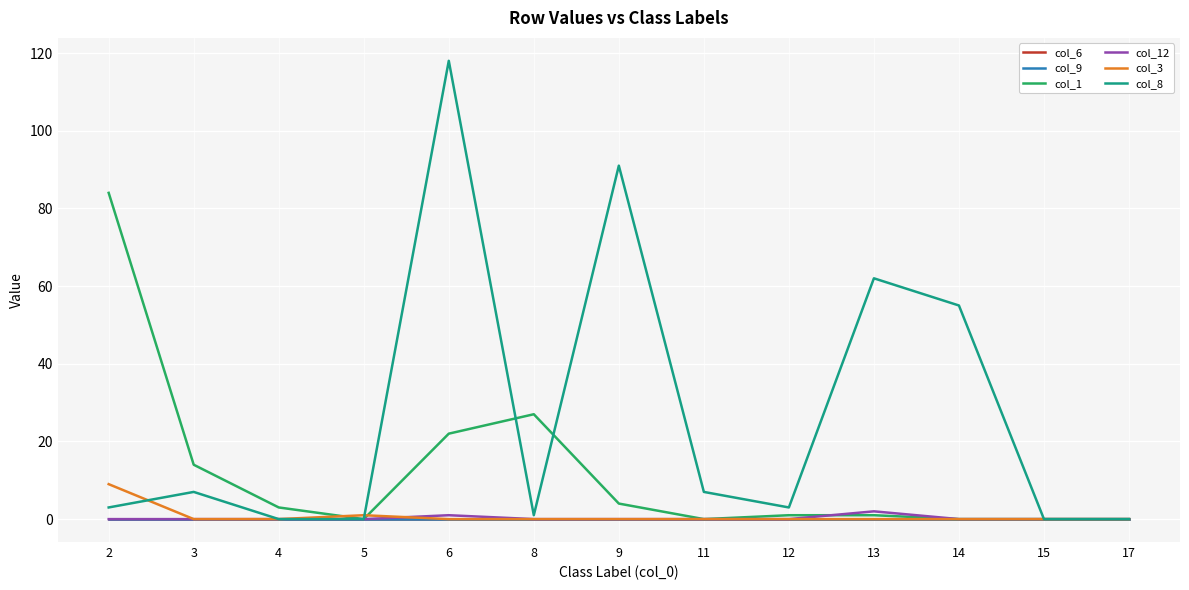

Is this an area chart (filled region under the line)?

No